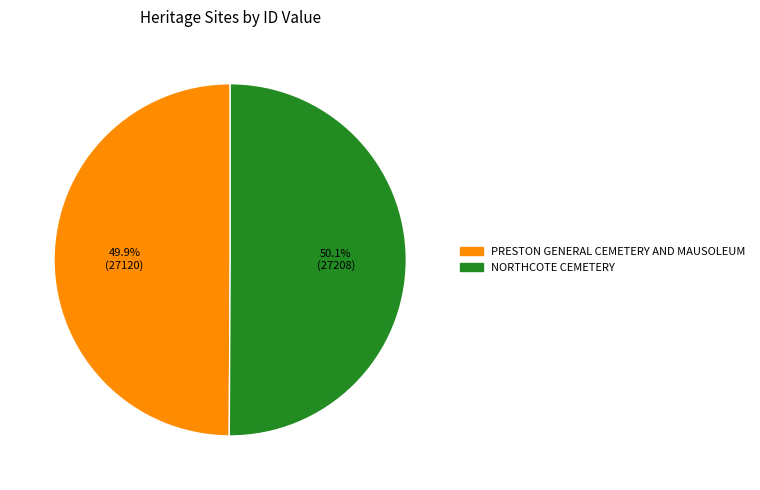

To the nearest percent, what percentage of the pie is NORTHCOTE CEMETERY?

50%